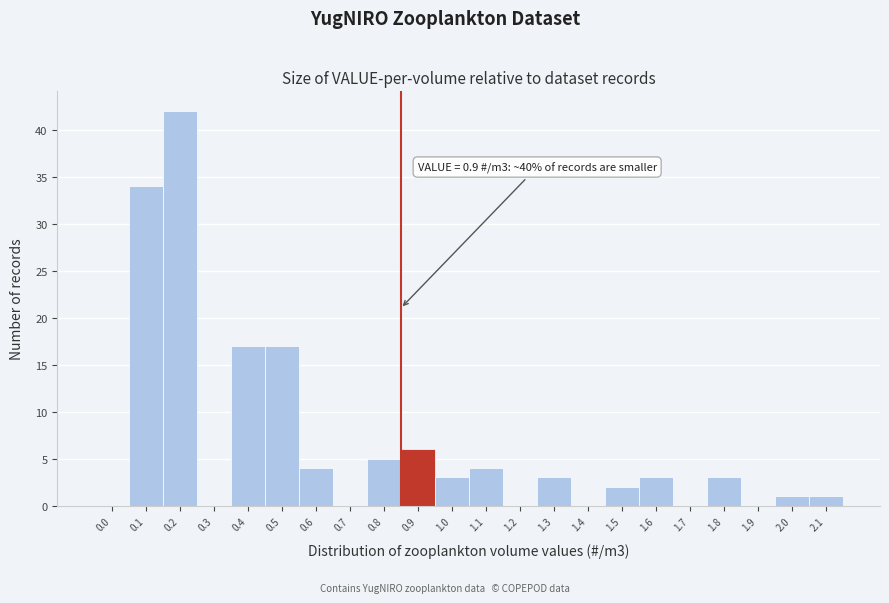

Reading right to left, list all the values displayed in this chart.

2.1=1	2.0=1	1.9=0	1.8=3	1.7=0	1.6=3	1.5=2	1.4=0	1.3=3	1.2=0	1.1=4	1.0=3	0.9=6	0.8=5	0.7=0	0.6=4	0.5=17	0.4=17	0.3=0	0.2=42	0.1=34	0.0=0